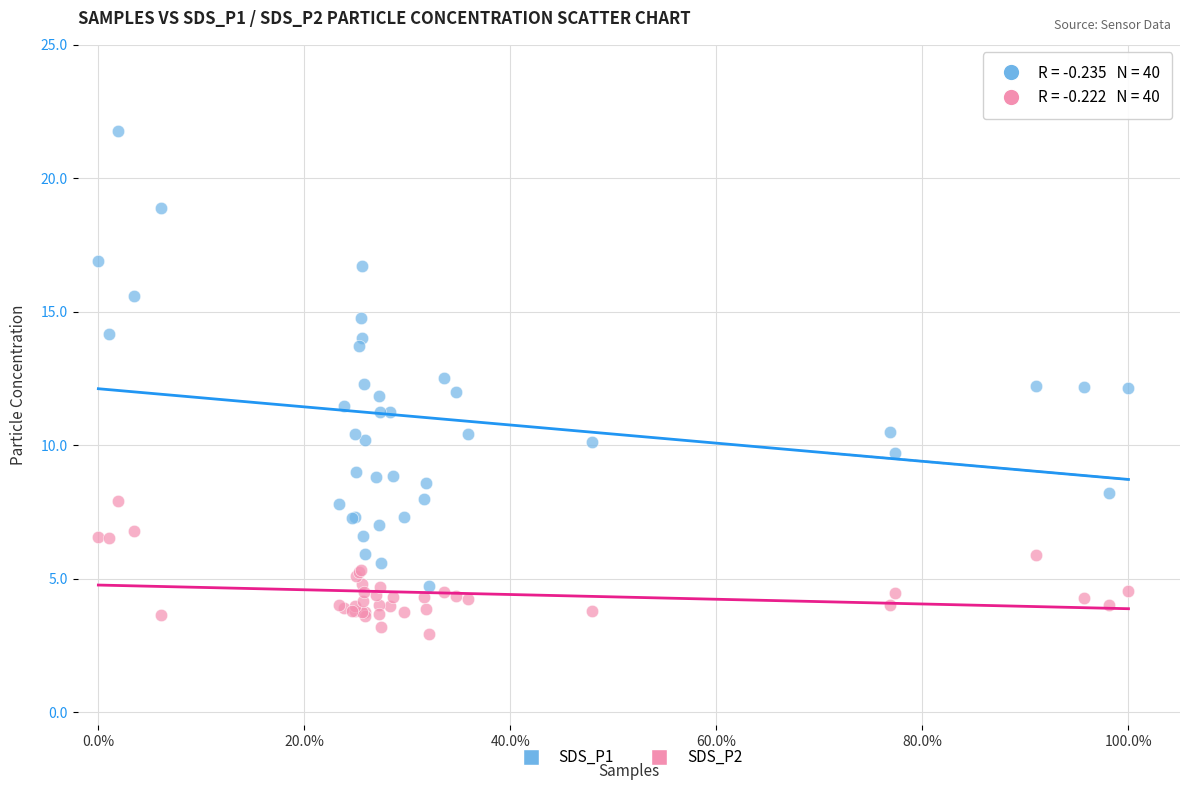

Which series reaches the maximum Y coordinate?

SDS_P1